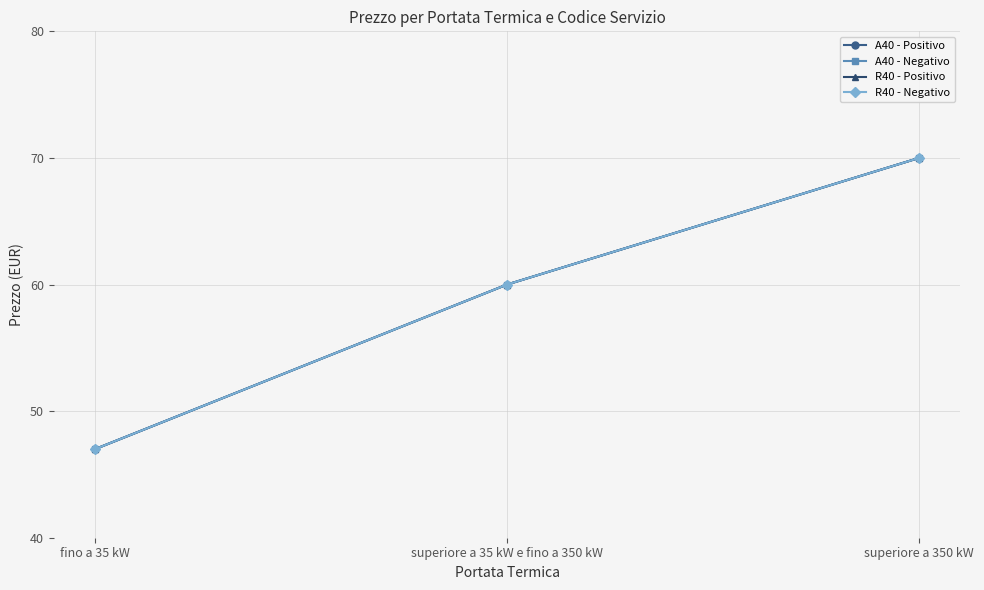

Which series has the widest spread of values?

A40 - Positivo